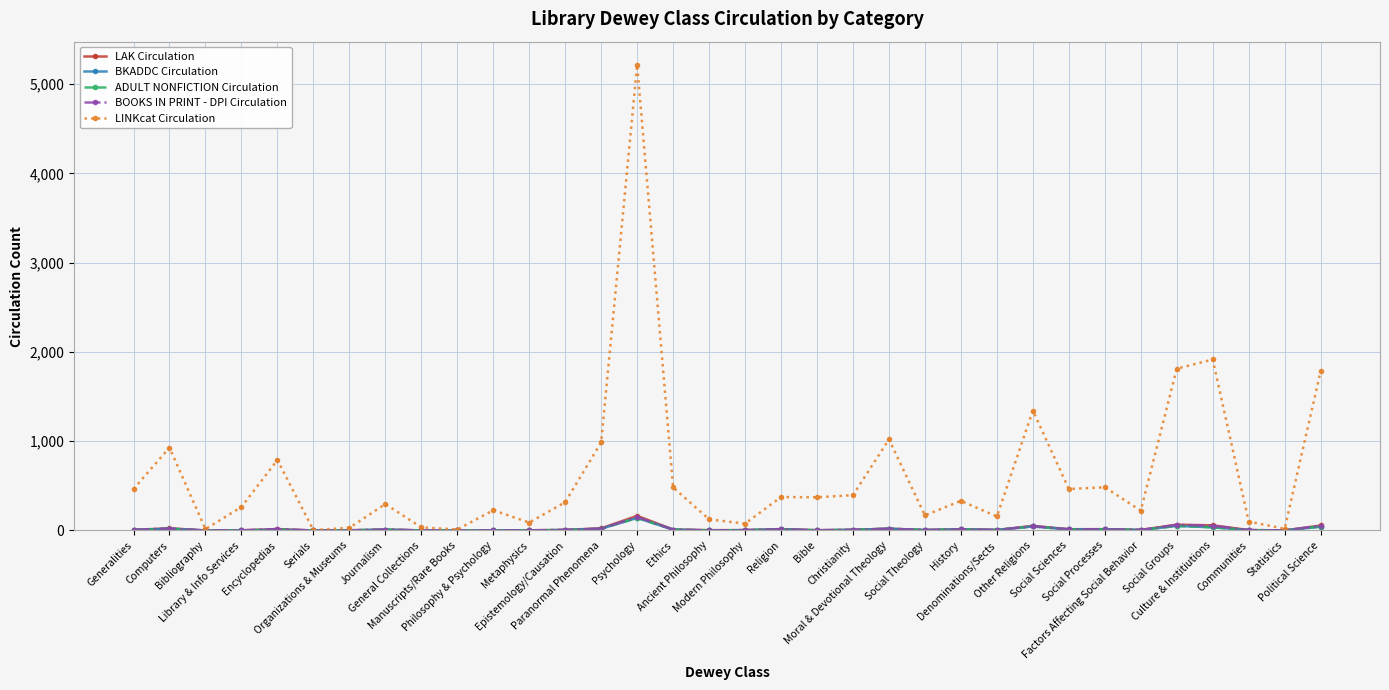

How many lines are shown in the chart?

5